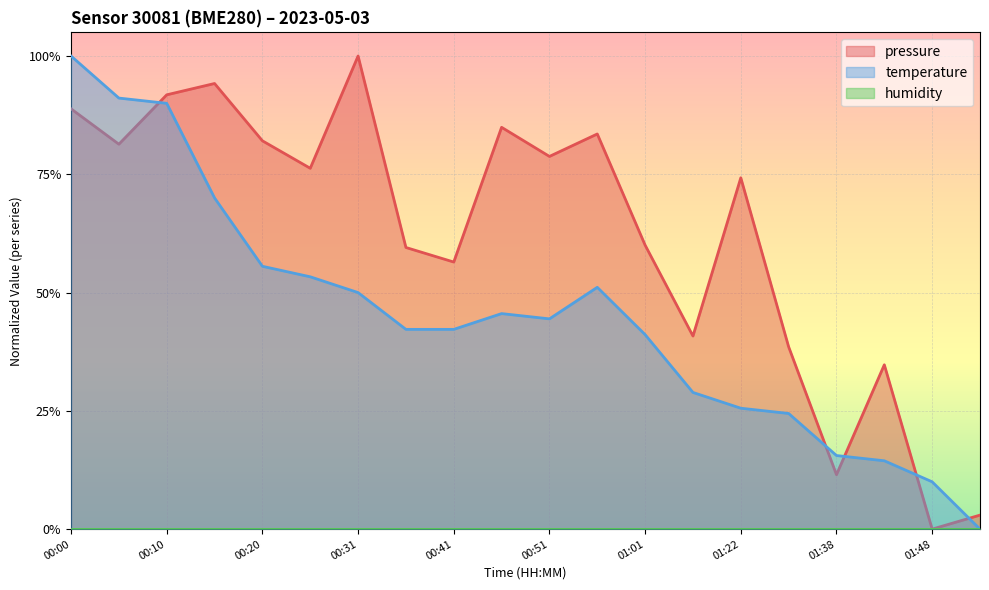

Does the chart display data point markers on the line(s)?

No